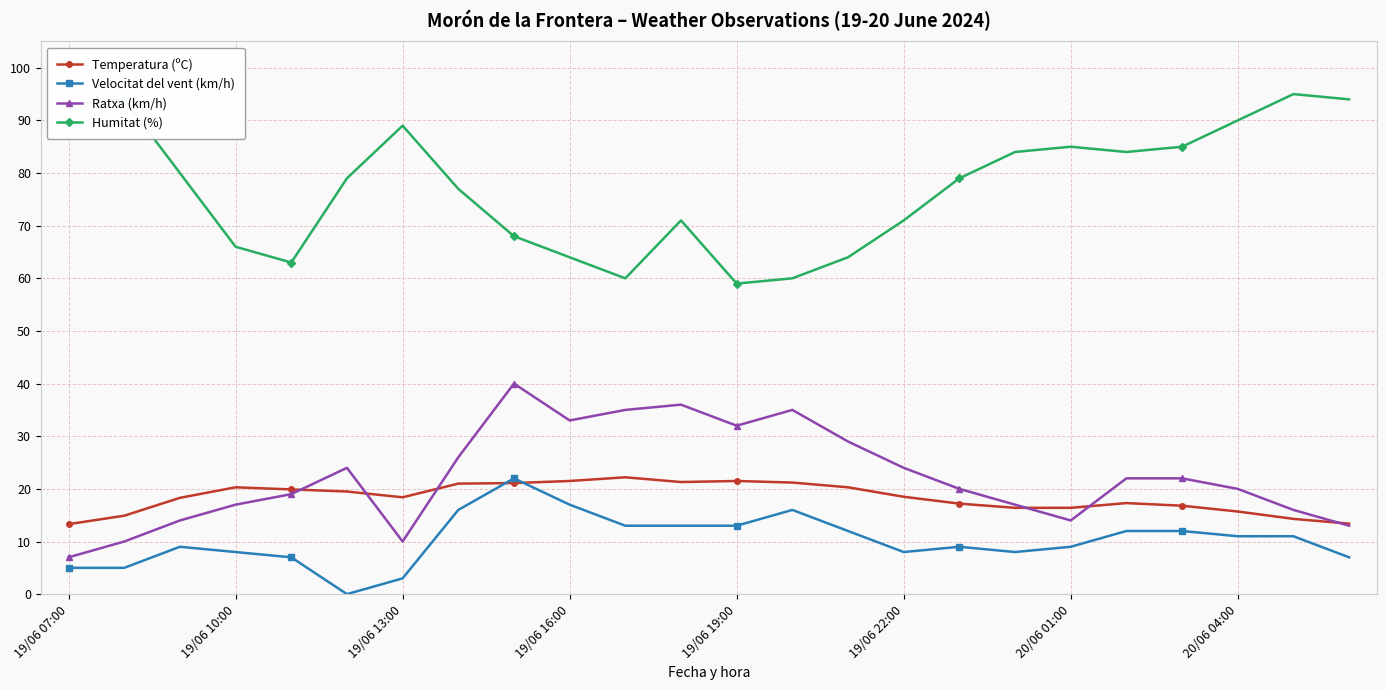

What is the value of the Humitat (%) point at the 6th from the left?

79.0